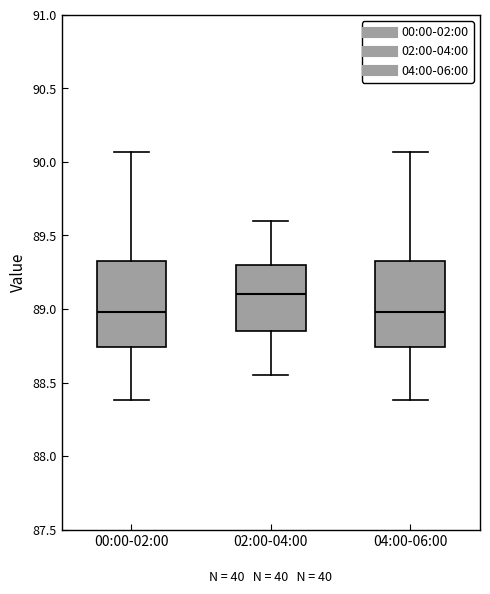

Reading left to right, transcribe this box plot: for each box, give where its median line is, the range the box spans, and where its two whiskers end, as read against the y-axis. The values are not printed on the chart, so give them approximately, as read against the axis.

00:00-02:00: median 89.00, box 88.75 to 89.35, whiskers 88.40 to 90.05
02:00-04:00: median 89.10, box 88.85 to 89.30, whiskers 88.55 to 89.60
04:00-06:00: median 89.00, box 88.75 to 89.35, whiskers 88.40 to 90.05